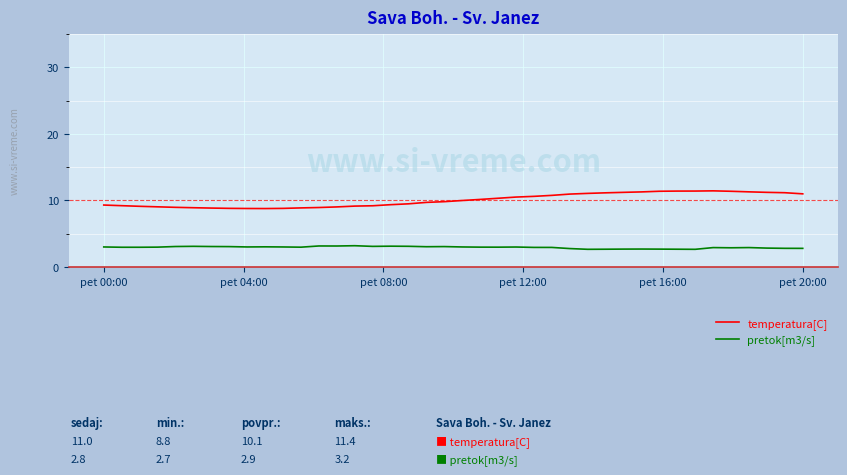

Which series has the widest spread of values?

temperatura[C]